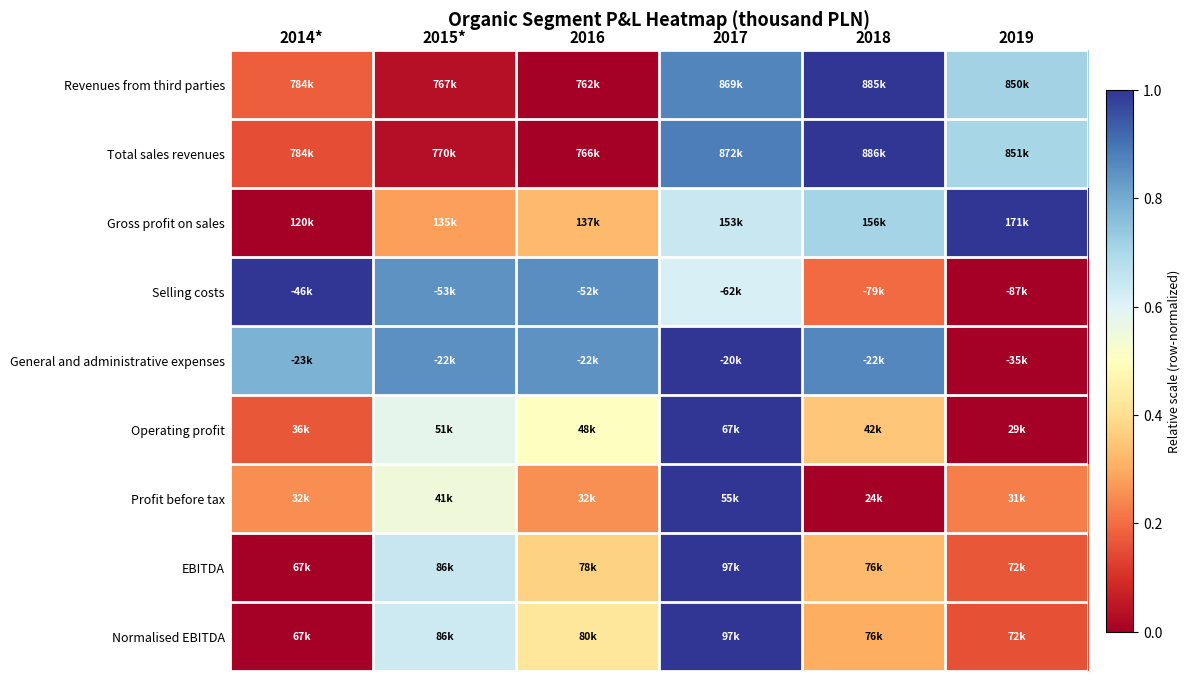

Reading right to left, list all the values displayed in this chart.

Revenues from third parties: 2019=0.7	2018=1.0	2017=0.9	2016=0.0	2015*=0.0	2014*=0.2
Total sales revenues: 2019=0.7	2018=1.0	2017=0.9	2016=0.0	2015*=0.0	2014*=0.2
Gross profit on sales: 2019=1.0	2018=0.7	2017=0.6	2016=0.3	2015*=0.3	2014*=0.0
Selling costs: 2019=0.0	2018=0.2	2017=0.6	2016=0.9	2015*=0.8	2014*=1.0
General and administrative expenses: 2019=0.0	2018=0.9	2017=1.0	2016=0.8	2015*=0.9	2014*=0.8
Operating profit: 2019=0.0	2018=0.3	2017=1.0	2016=0.5	2015*=0.6	2014*=0.2
Profit before tax: 2019=0.2	2018=0.0	2017=1.0	2016=0.3	2015*=0.5	2014*=0.3
EBITDA: 2019=0.2	2018=0.3	2017=1.0	2016=0.4	2015*=0.6	2014*=0.0
Normalised EBITDA: 2019=0.2	2018=0.3	2017=1.0	2016=0.4	2015*=0.6	2014*=0.0